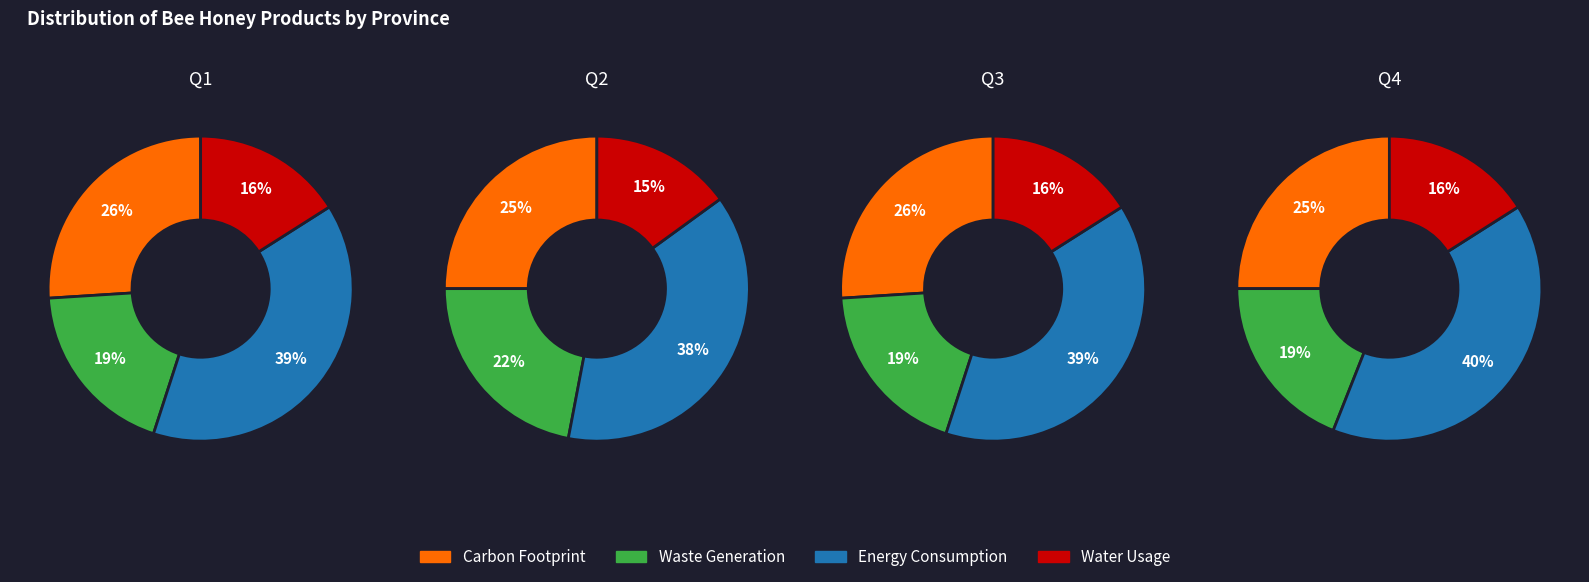

What is the spread (max minus min) of values at 0?

23